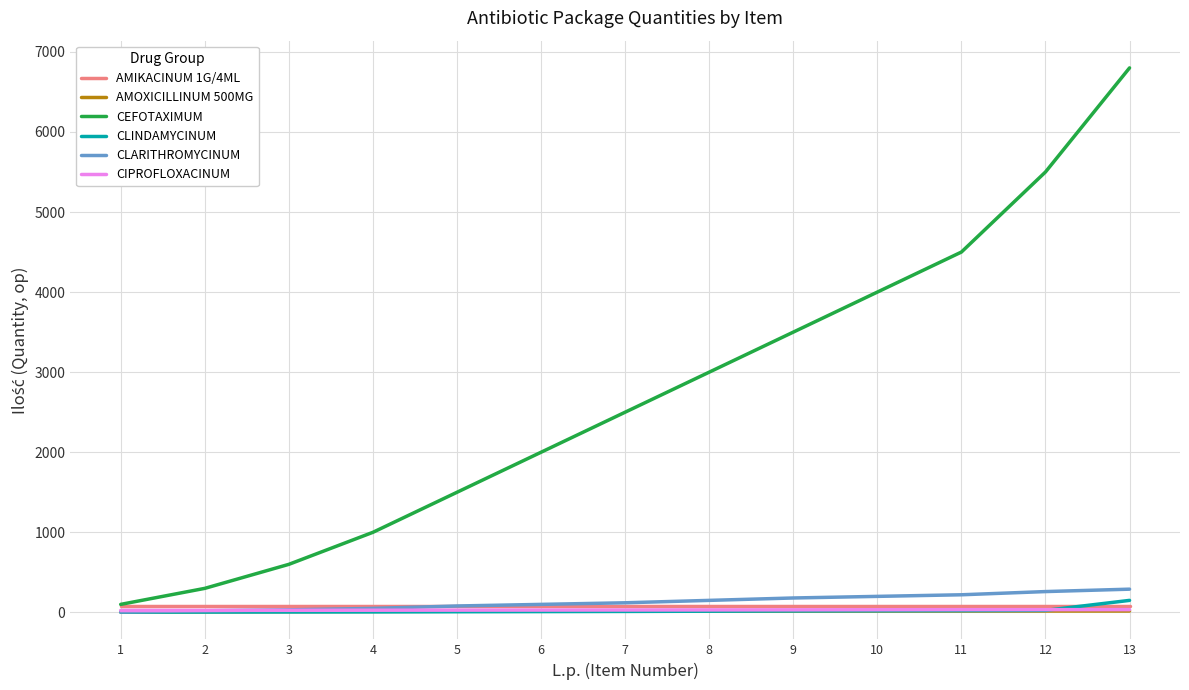

At which category is the sum across all series the highest?

13